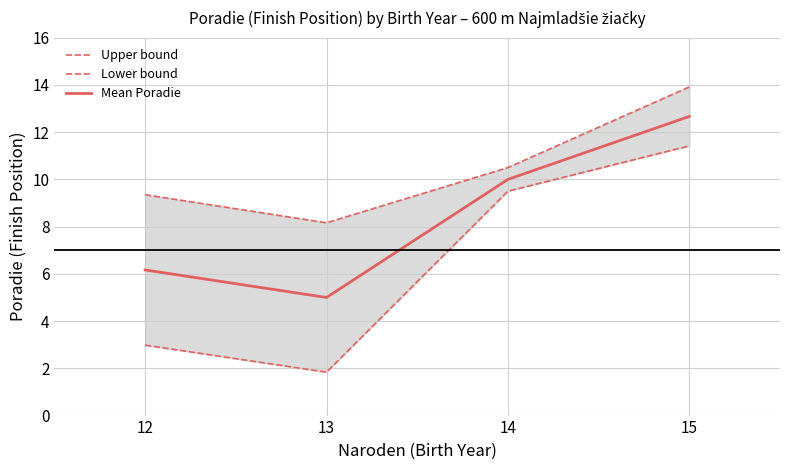

Reading left to right, what are all the values shown in this chart?

Upper bound: 9.4	8.2	10.5	13.9
Lower bound: 3.0	1.8	9.5	11.4
Mean Poradie: 6.2	5.0	10.0	12.7